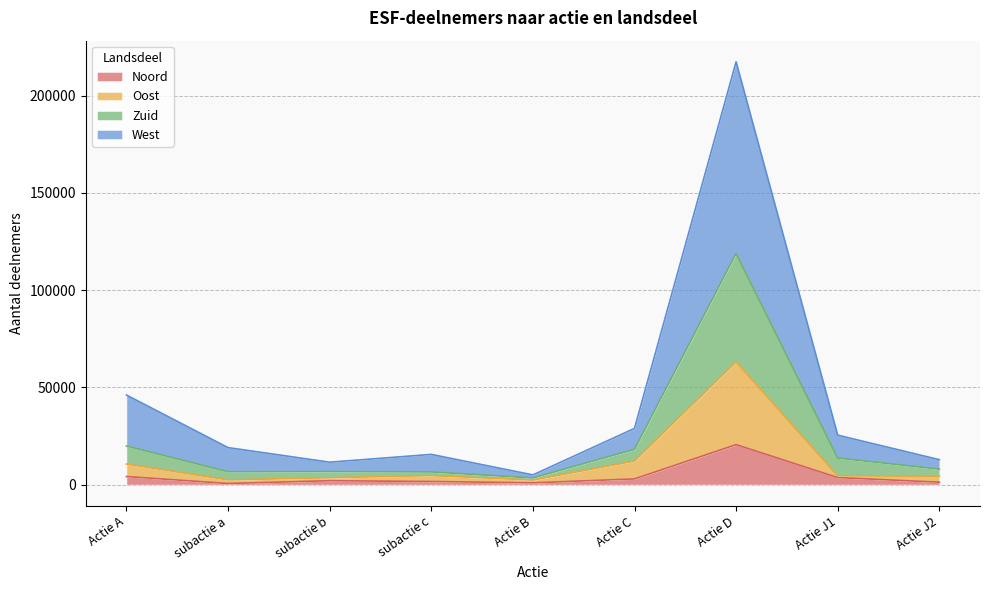

True or false: West and Noord cross at least once.

False